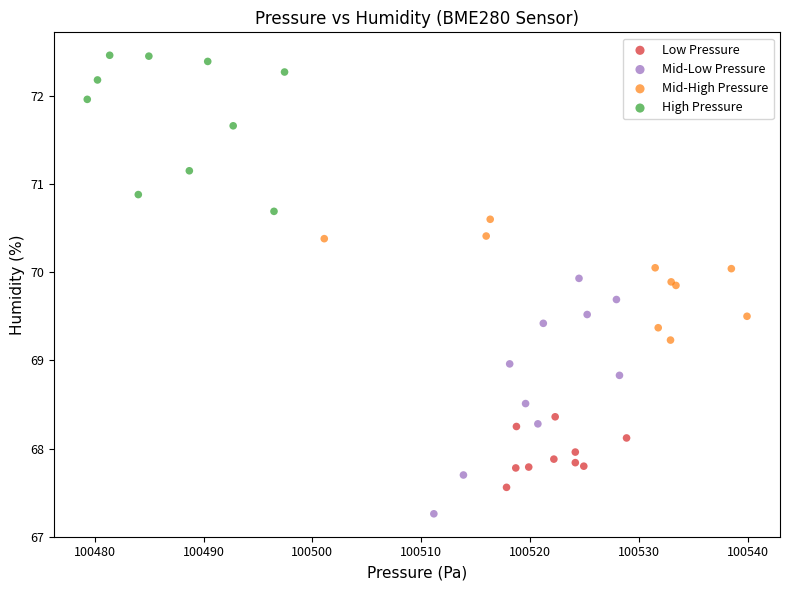

Which series has the widest spread of Y values?

Mid-Low Pressure